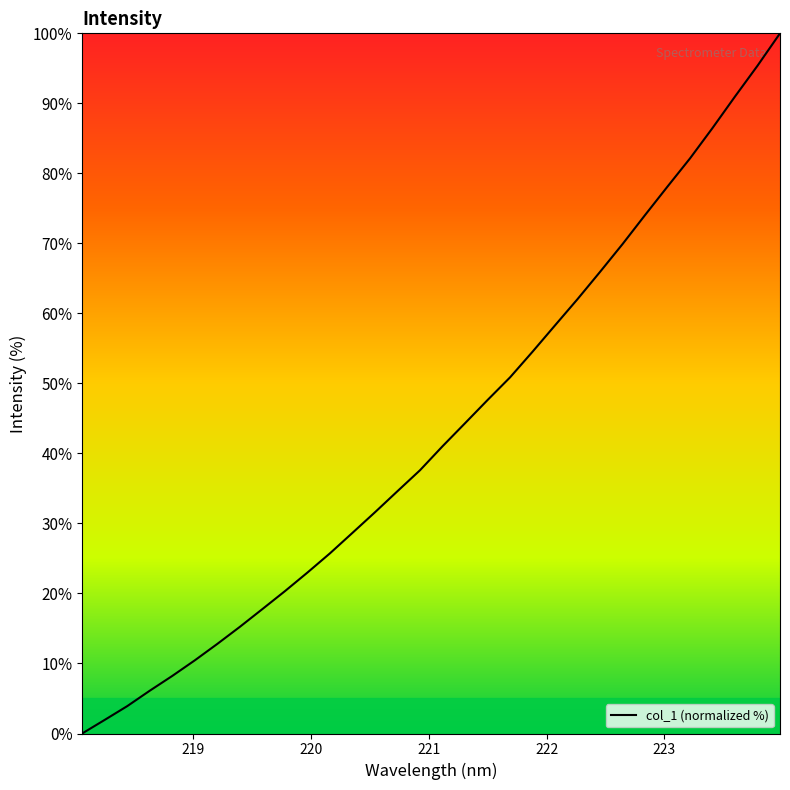

Count the number of categories in the chart.

32